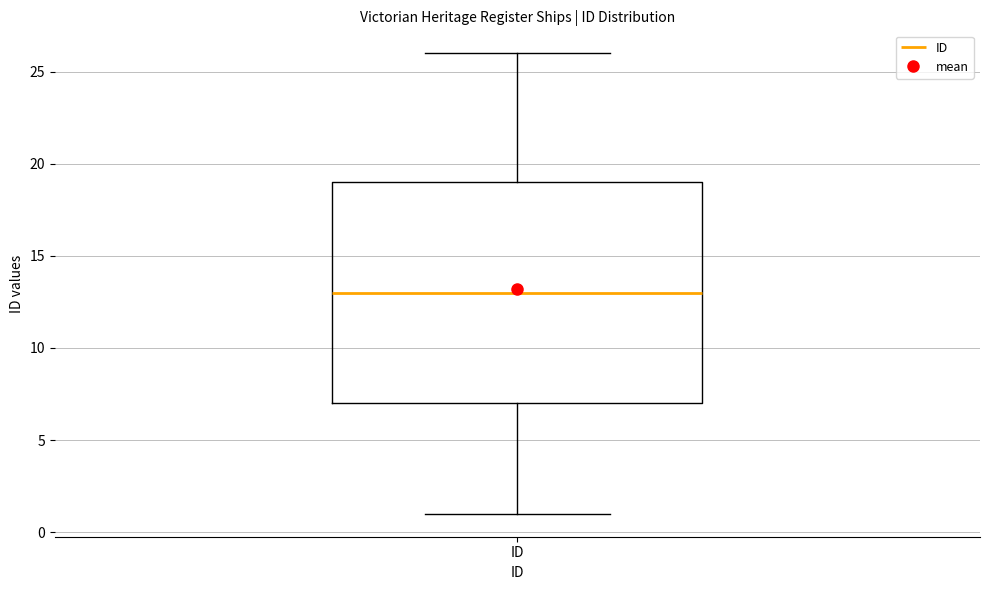

Read this box plot against the y-axis: the position of the median line, the range covered by the box, and the ends of both whiskers. The values are not printed on the chart, so give them approximately, as read against the axis.

median 13, box 7 to 19, whiskers 1 to 26